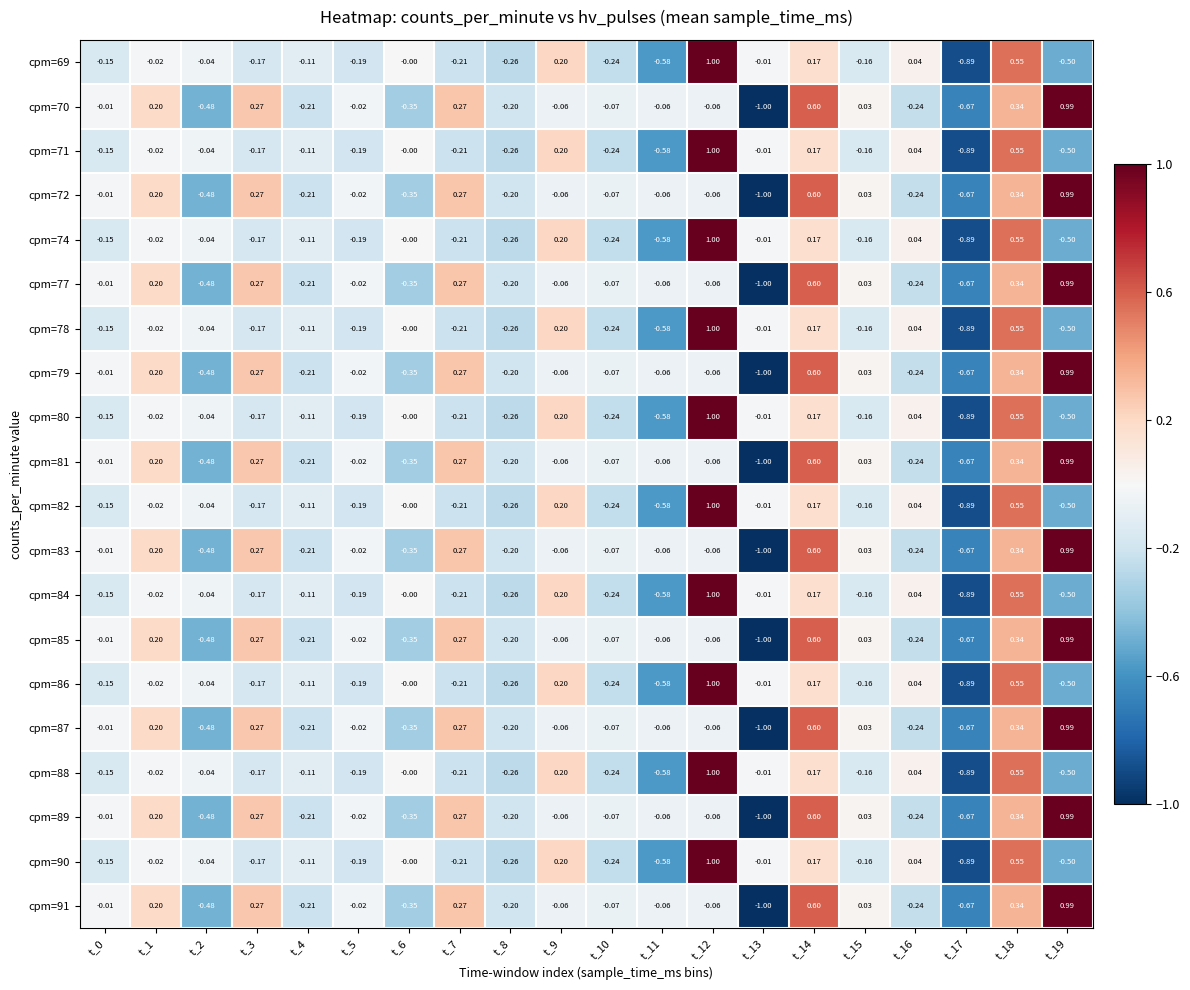

How many distinct data groups are displayed?

20